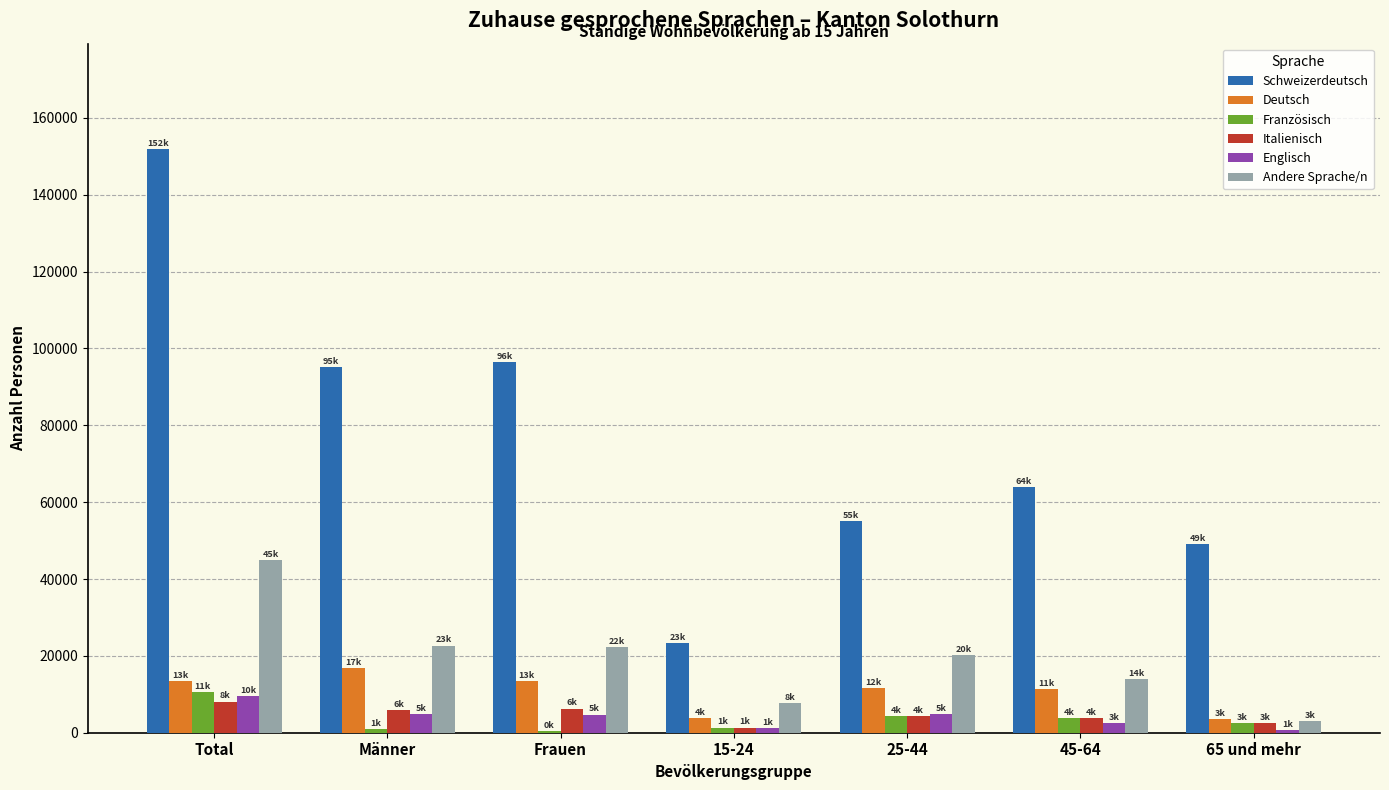

What is the spread (max minus min) of values at 15-24?

21979.6